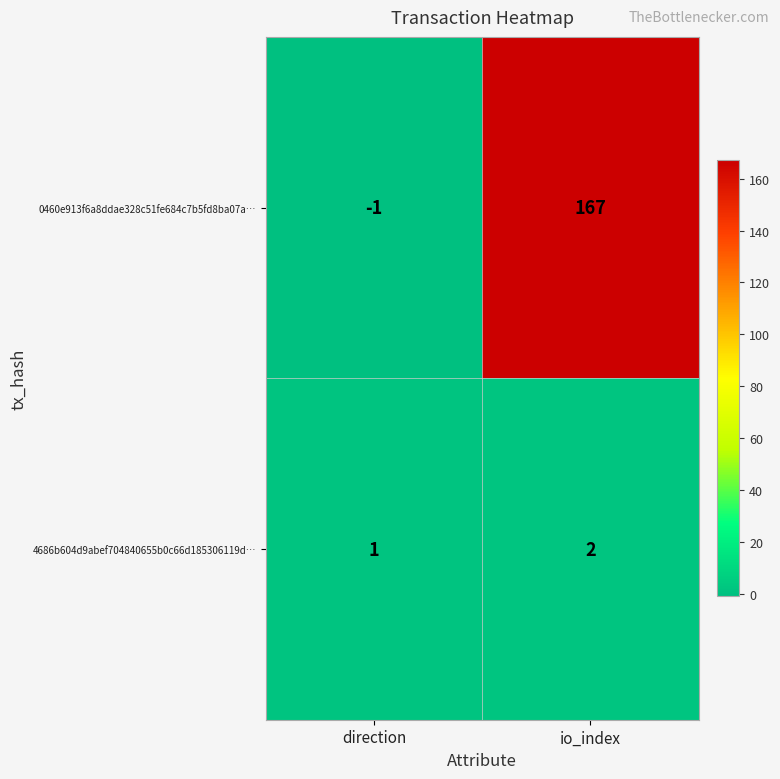

Between direction and io_index, which series saw the biggest shift?

0460e913f6a8ddae328c51fe684c7b5fd8ba07a…